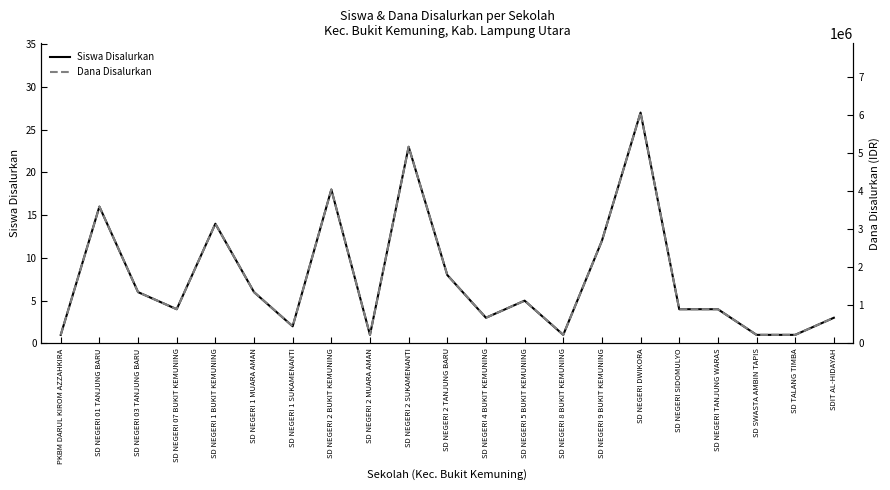

The value of Siswa Disalurkan at SD NEGERI 5 BUKIT KEMUNING is 5. True or false?

True